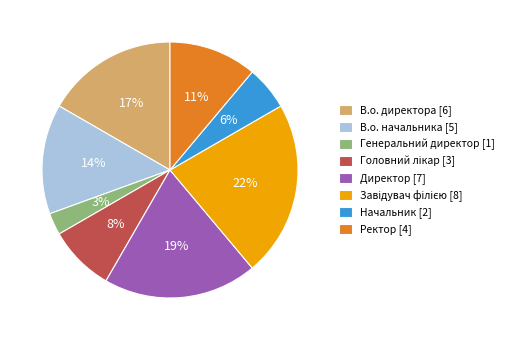

Does В.о. директора represent more than half of the total?

No